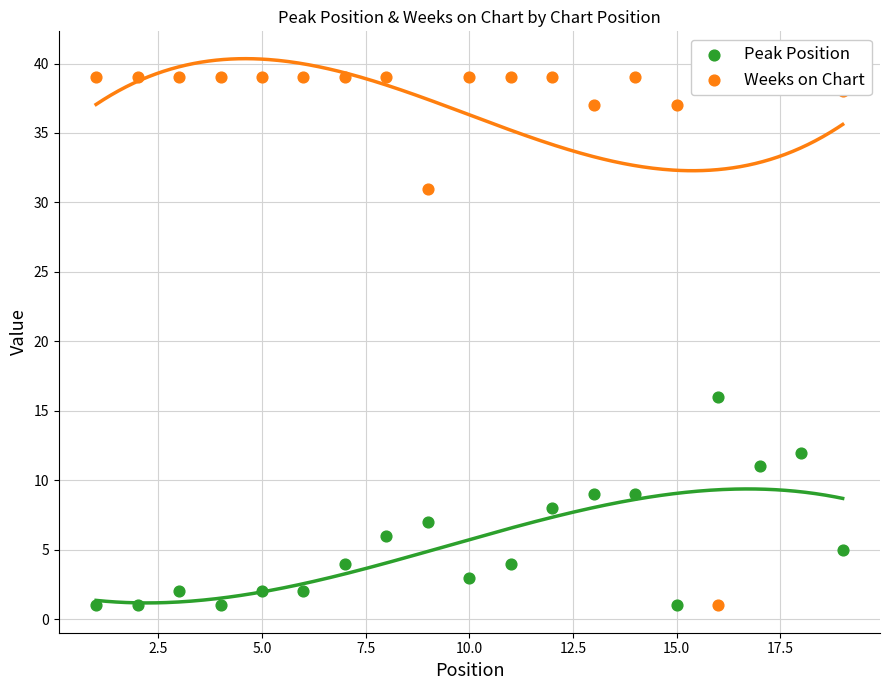

What are all the series names shown in the legend?

Peak Position, Weeks on Chart